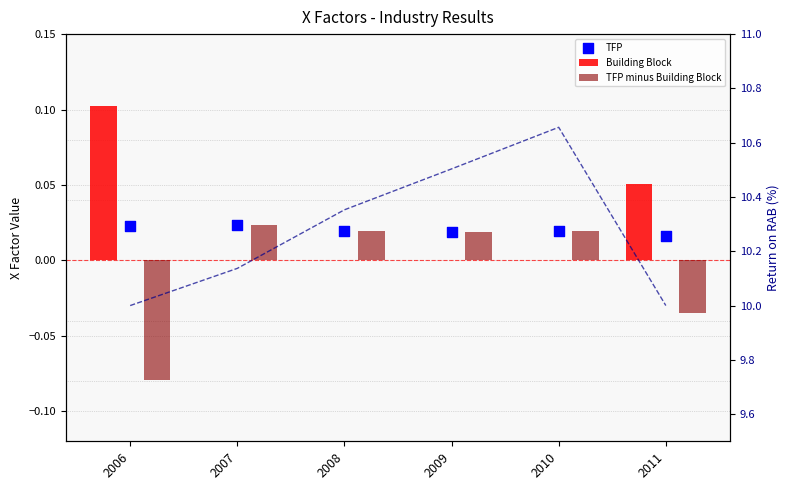

Is the value of TFP at 2010 greater than the value of Return on RAB (BB) % at 2010?

No